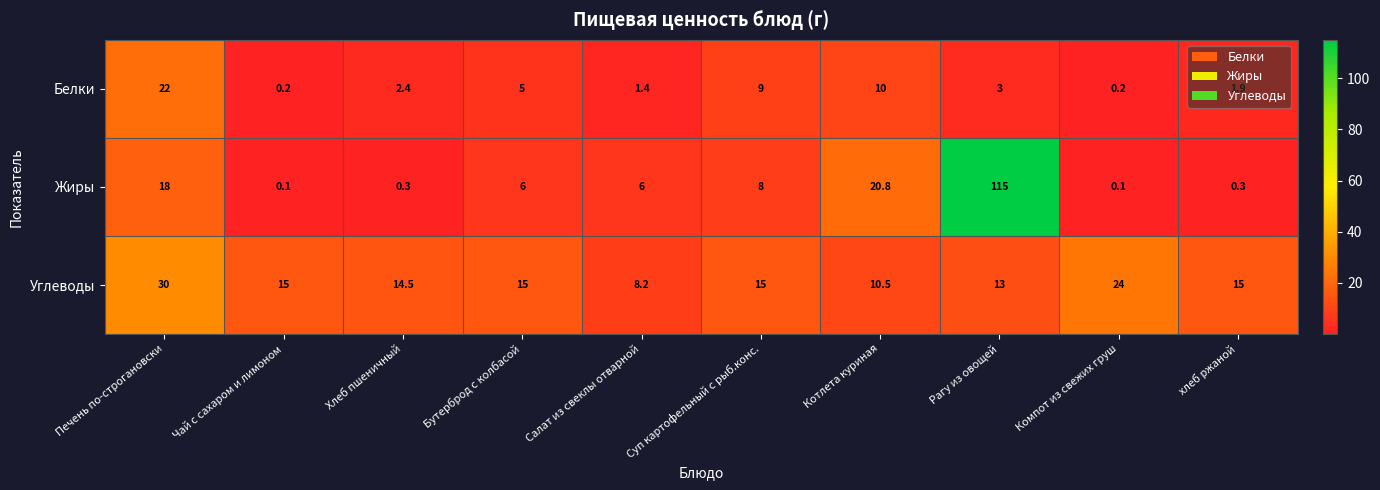

Which series has the largest range (max minus min)?

Жиры